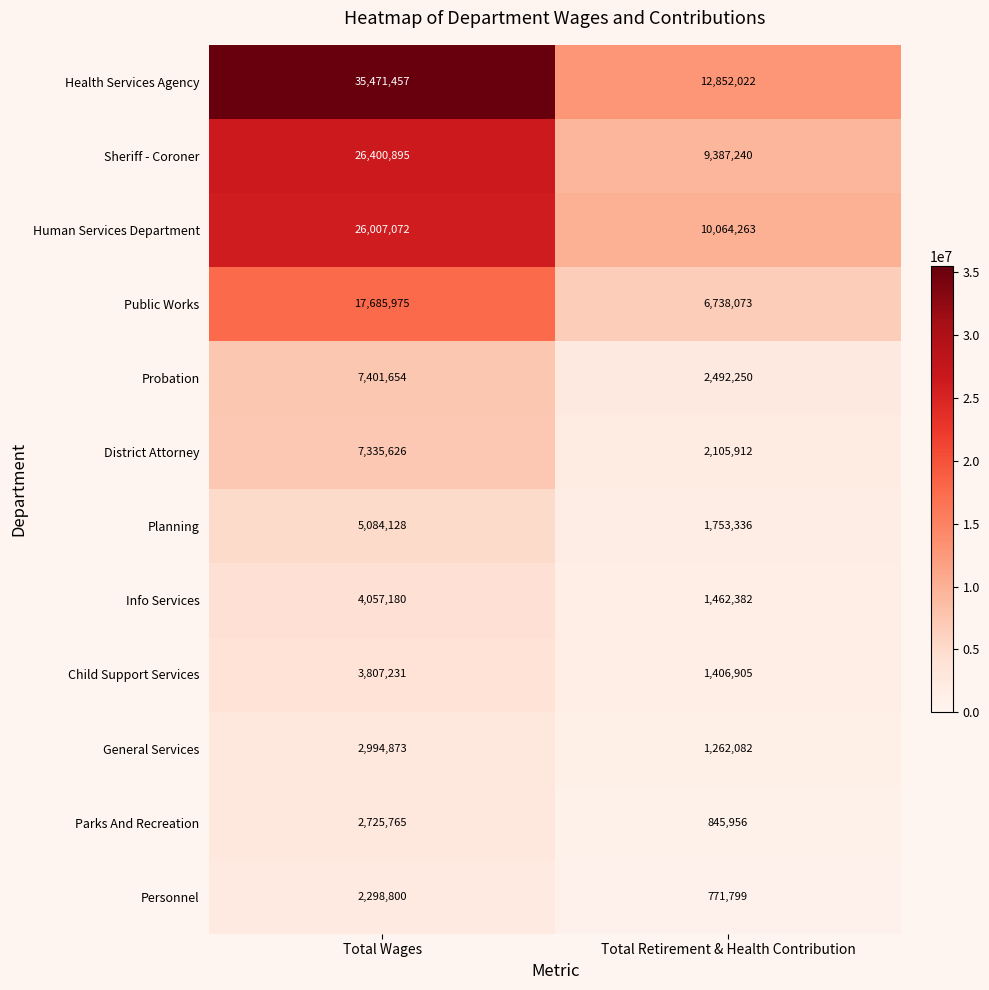

Reading left to right, transcribe all the data shown in this chart.

Health Services Agency: 35471457	12852022
Sheriff - Coroner: 26400895	9387240
Human Services Department: 26007072	10064263
Public Works: 17685975	6738073
Probation: 7401654	2492250
District Attorney: 7335626	2105912
Planning: 5084128	1753336
Info Services: 4057180	1462382
Child Support Services: 3807231	1406905
General Services: 2994873	1262082
Parks And Recreation: 2725765	845956
Personnel: 2298800	771799